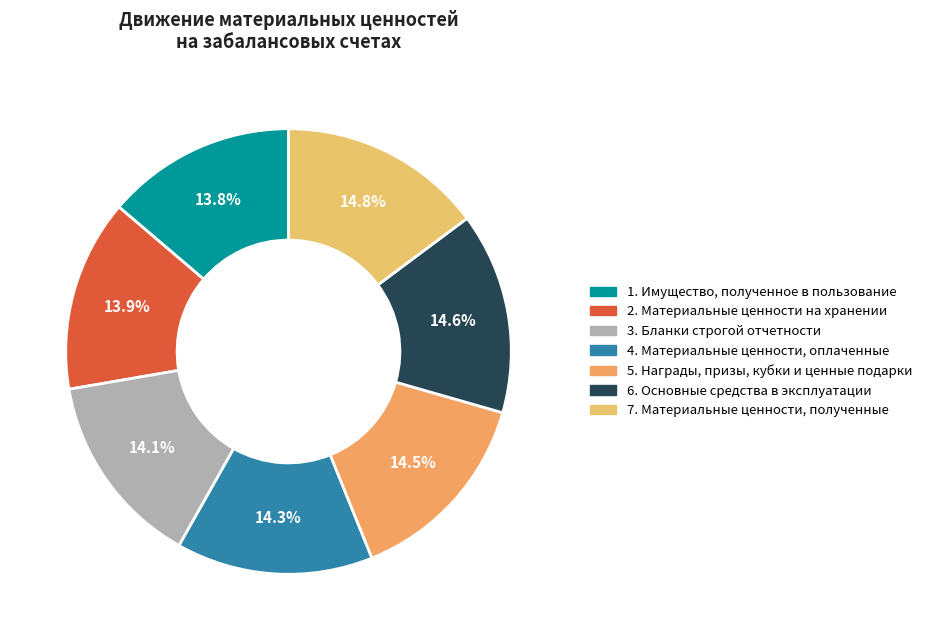

Approximately how many times larger is the value at 4. Материальные ценности, оплаченные compared to 5. Награды, призы, кубки и ценные подарки?

1.0